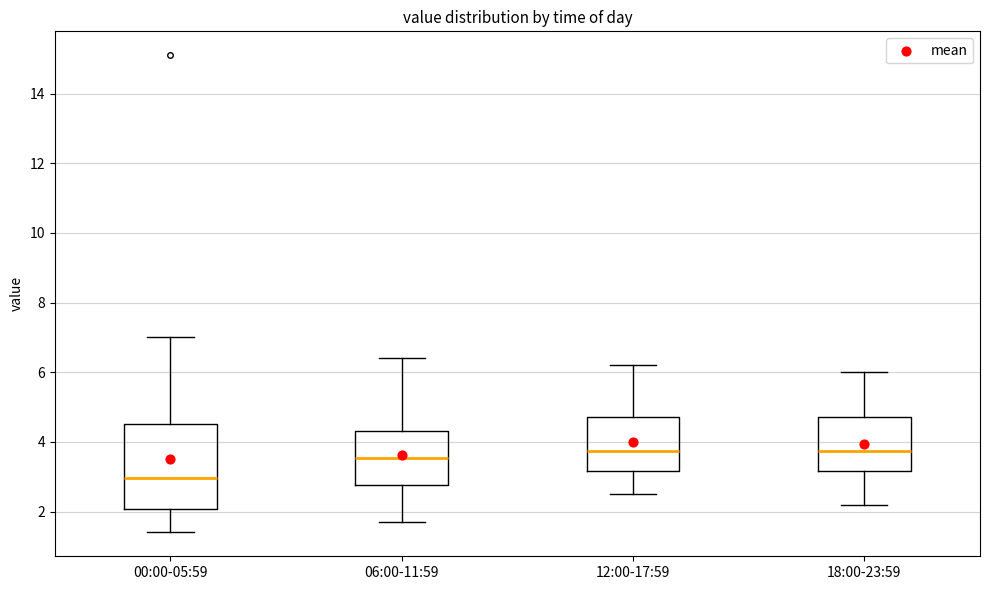

Reading left to right, transcribe this box plot: for each box, give where its median line is, the range the box spans, and where its two whiskers end, as read against the y-axis. The values are not printed on the chart, so give them approximately, as read against the axis.

00:00-05:59: median 3.0, box 2.0 to 4.6, whiskers 1.4 to 7.0
06:00-11:59: median 3.6, box 2.8 to 4.4, whiskers 1.8 to 6.4
12:00-17:59: median 3.8, box 3.2 to 4.8, whiskers 2.6 to 6.2
18:00-23:59: median 3.8, box 3.2 to 4.8, whiskers 2.2 to 6.0